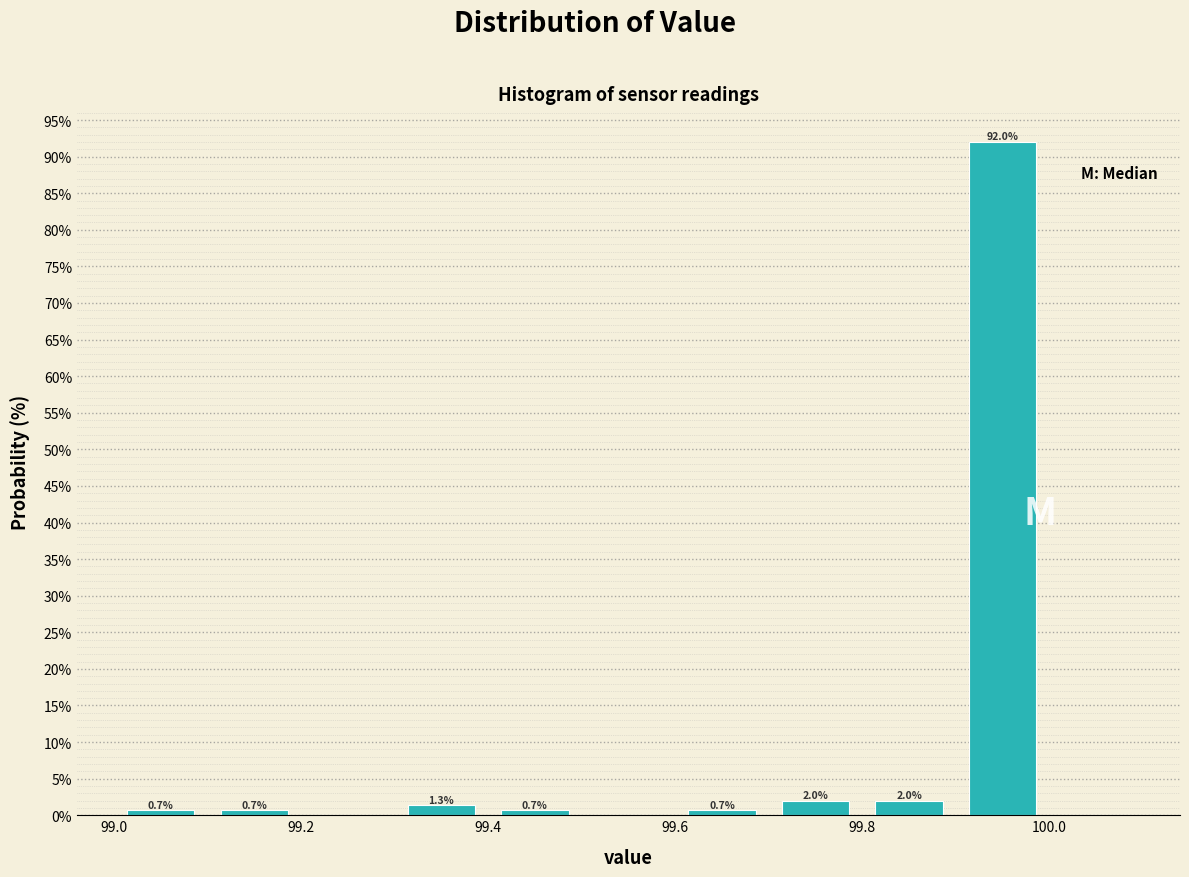

Over which range of the x-axis is the bar tallest?

99.9 to 100.0